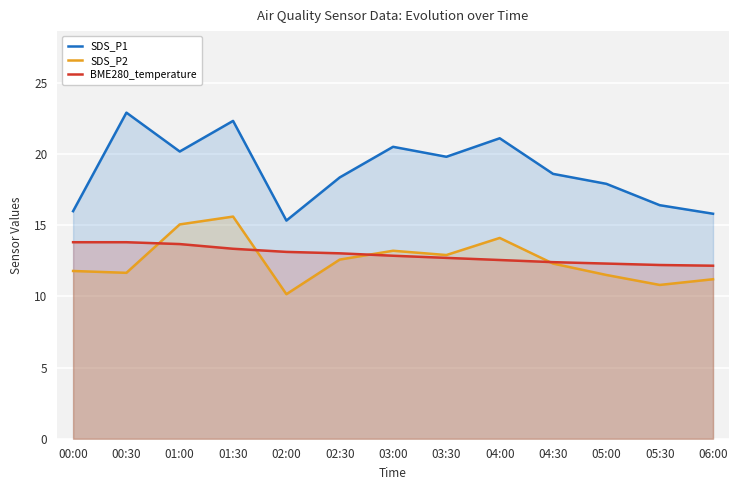

True or false: BME280_temperature and SDS_P2 intersect in this chart.

True